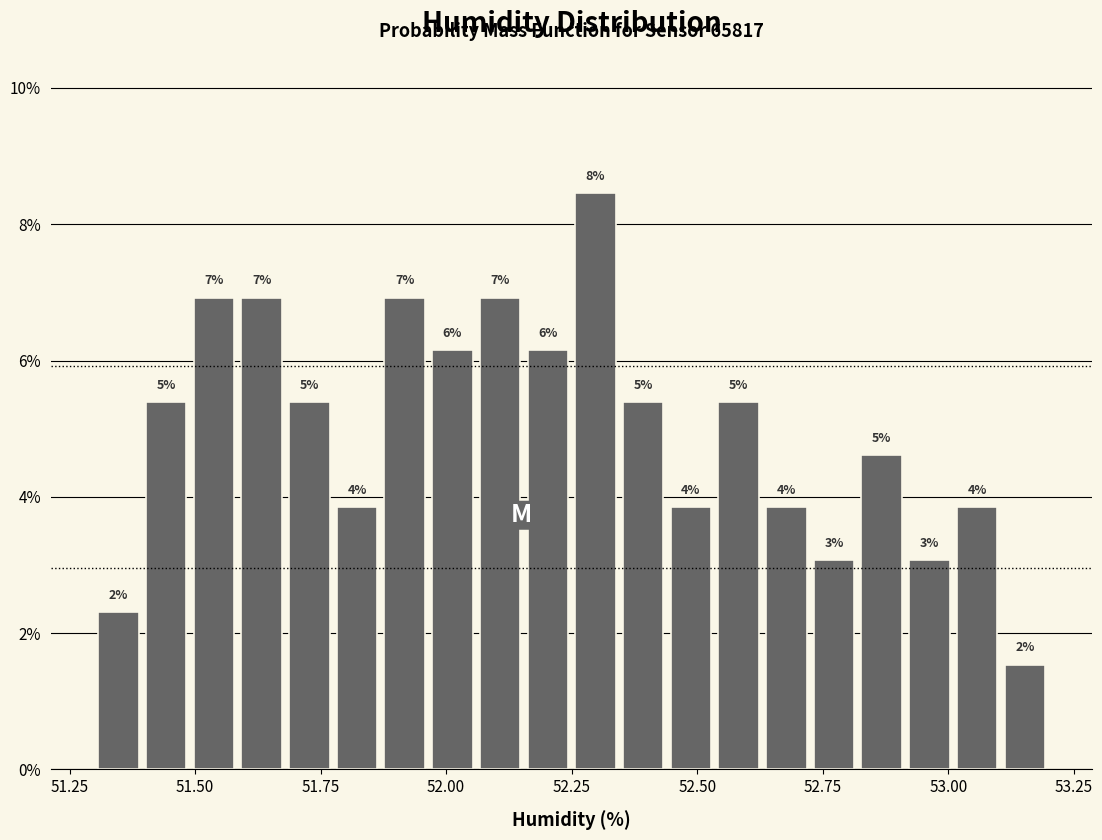

Read against the x-axis, roughly where is the centre of the tallest bar?

52.30